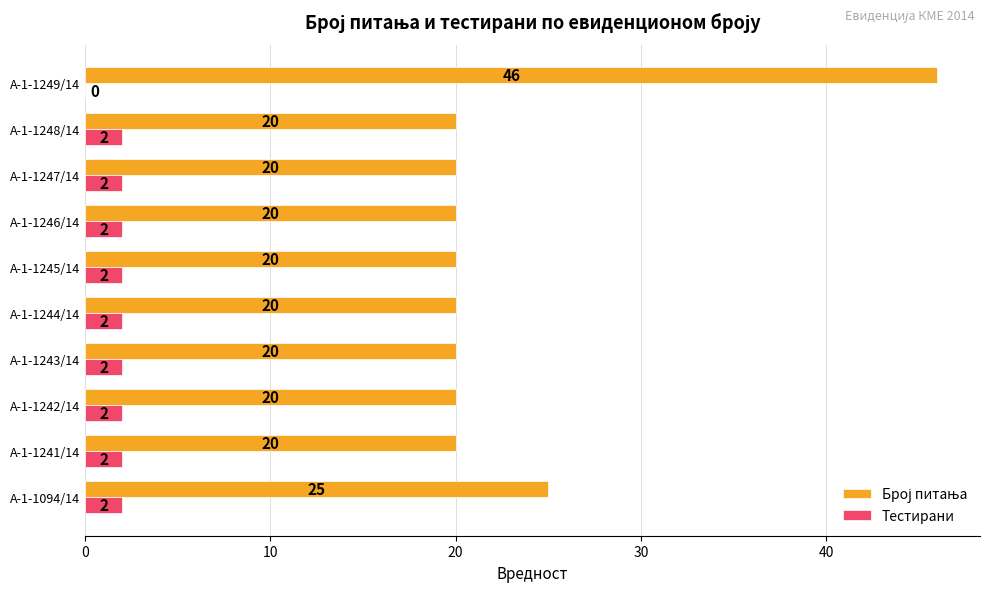

What is the sum of all Тестирани values?

18